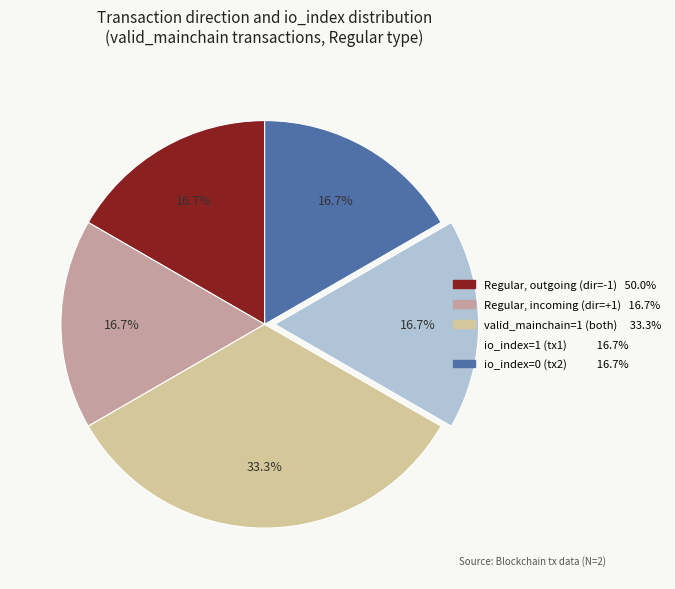

Does any single category account for the majority?

No